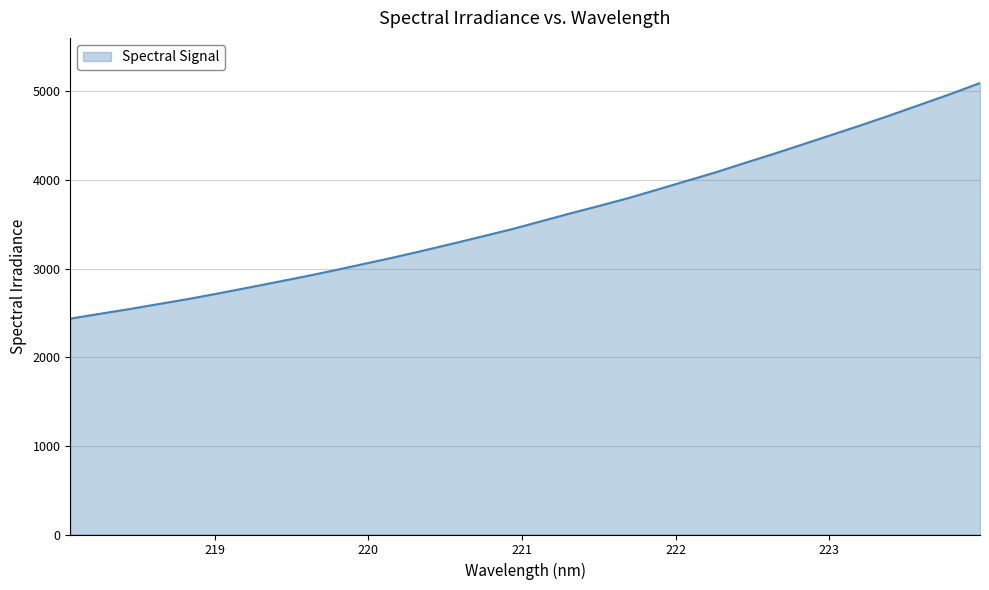

What is the difference between the maximum and minimum values?

2659.0